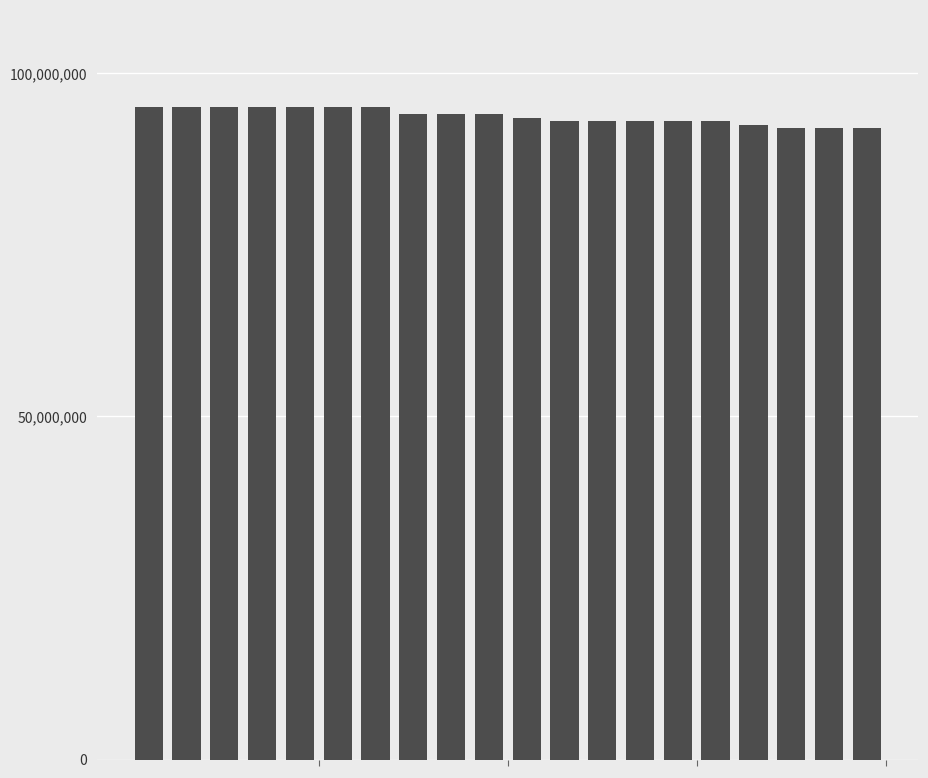

Are the bars horizontal?

No